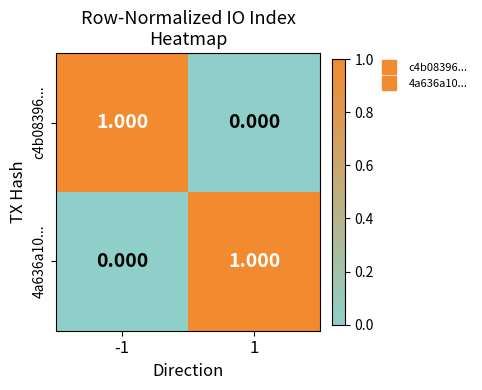

Reading right to left, extract all data points from this chart.

c4b08396...: 1=0	-1=1
4a636a10...: 1=1	-1=0